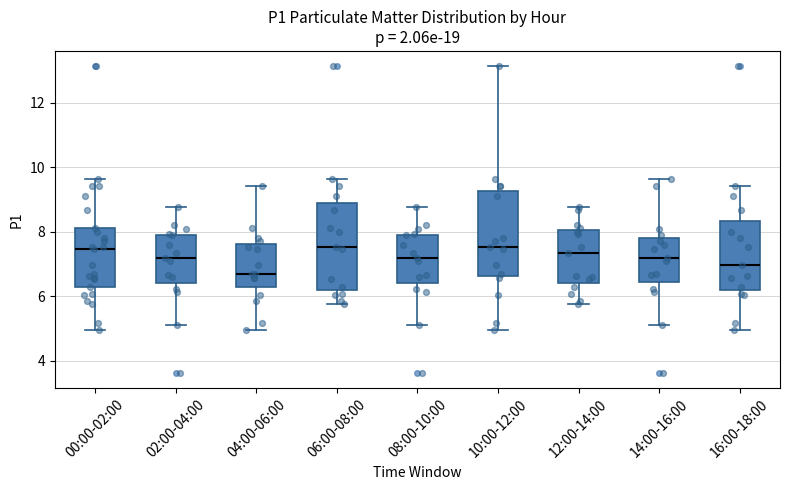

Reading left to right, read every box against the y-axis: the position of its median line, the range the box covers, and the ends of its whiskers. The values are not printed on the chart, so give them approximately, as read against the axis.

00:00-02:00: median 7.4, box 6.4 to 8.2, whiskers 5.0 to 9.6
02:00-04:00: median 7.2, box 6.4 to 8.0, whiskers 5.2 to 8.8
04:00-06:00: median 6.8, box 6.4 to 7.6, whiskers 5.0 to 9.4
06:00-08:00: median 7.6, box 6.2 to 8.8, whiskers 5.8 to 9.6
08:00-10:00: median 7.2, box 6.4 to 8.0, whiskers 5.2 to 8.8
10:00-12:00: median 7.6, box 6.6 to 9.2, whiskers 5.0 to 13.2
12:00-14:00: median 7.4, box 6.4 to 8.0, whiskers 5.8 to 8.8
14:00-16:00: median 7.2, box 6.4 to 7.8, whiskers 5.2 to 9.6
16:00-18:00: median 7.0, box 6.2 to 8.4, whiskers 5.0 to 9.4